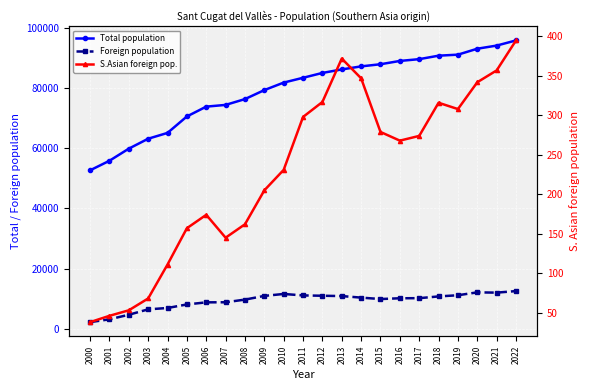

What are all the series names shown in the legend?

Total population, Foreign population, S.Asian foreign pop.